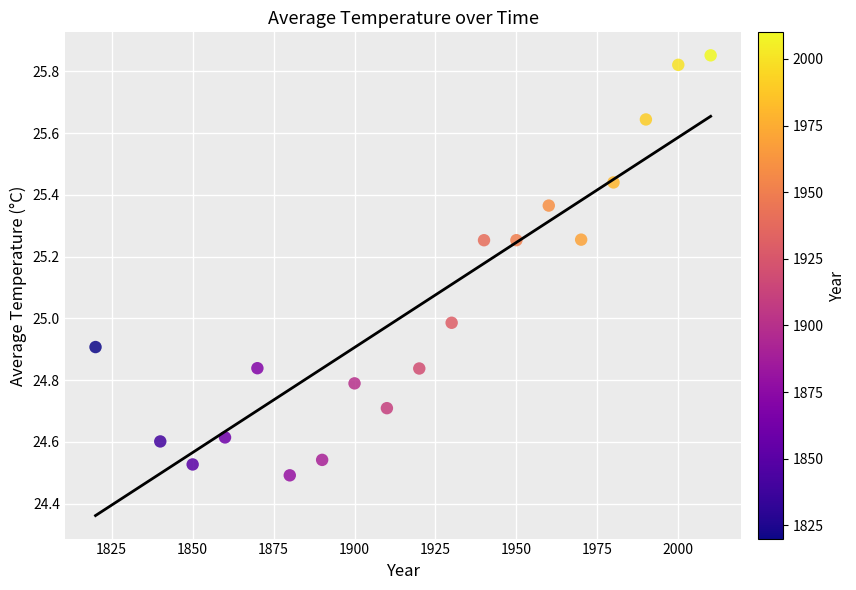

What is the range of X values (max minus min)?

190.0